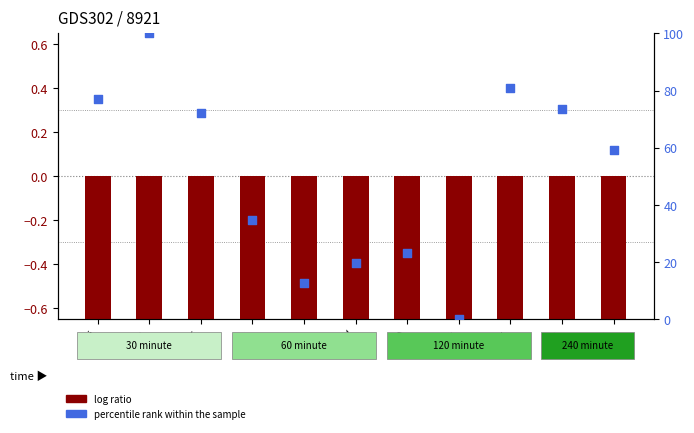

What is the total value across all series at O?

19.6